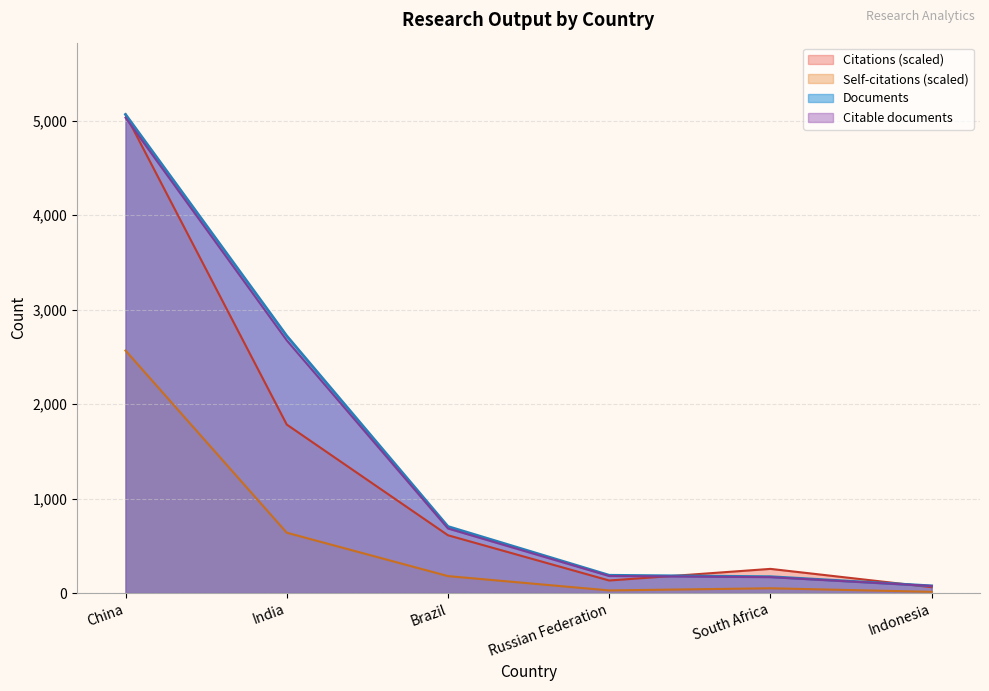

True or false: Documents has a value of 5066.0 at China.

True